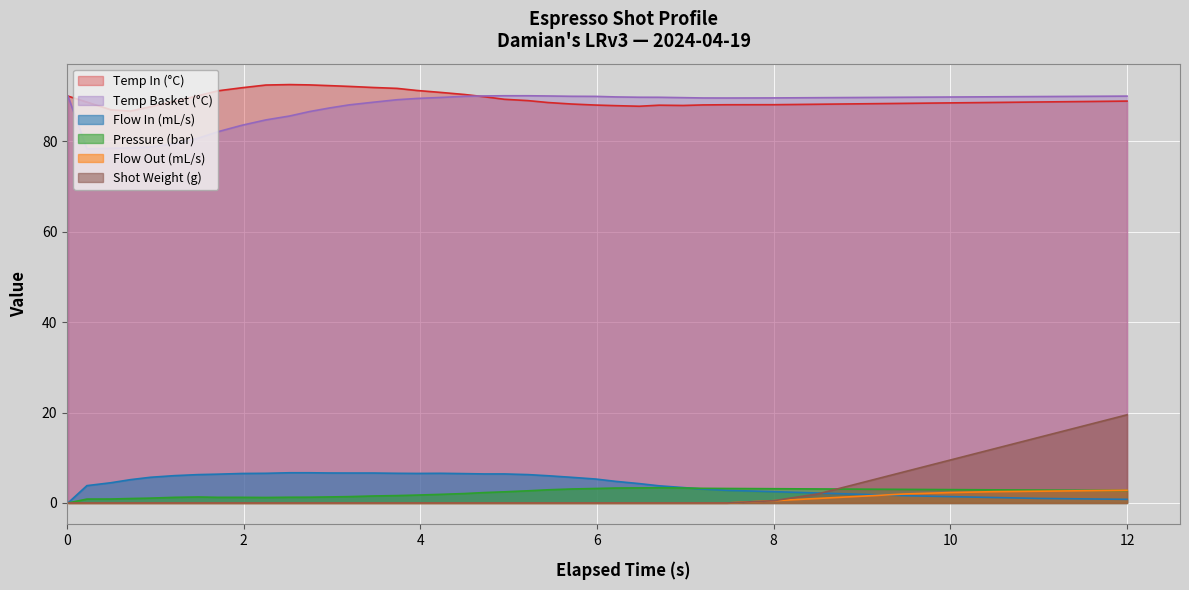

How many values in flow_out are above zero?

9